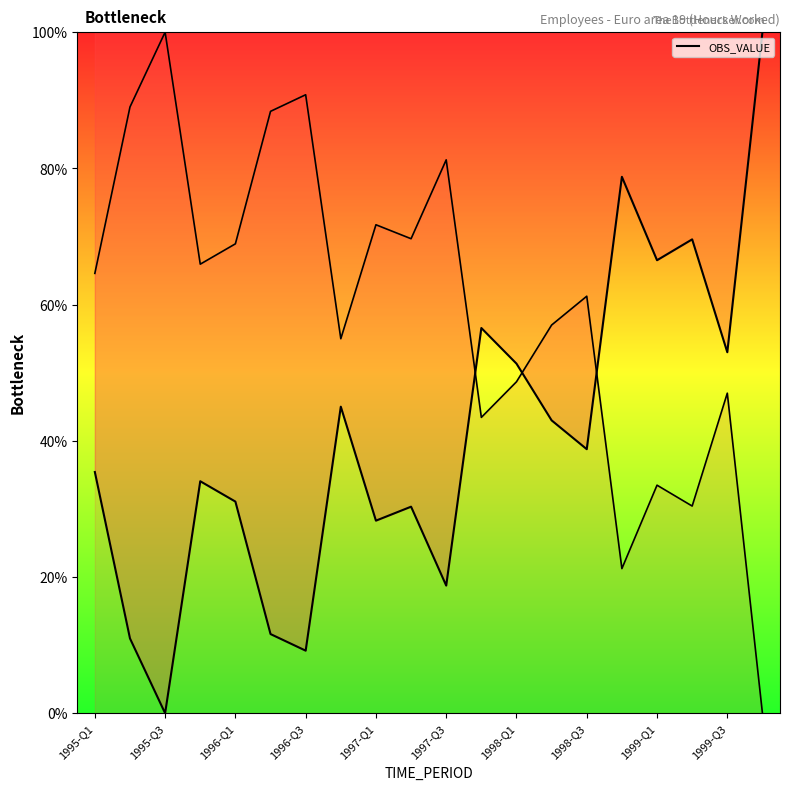

Approximately how many times larger is the value at 1998-Q1 compared to 1999-Q4?

0.5